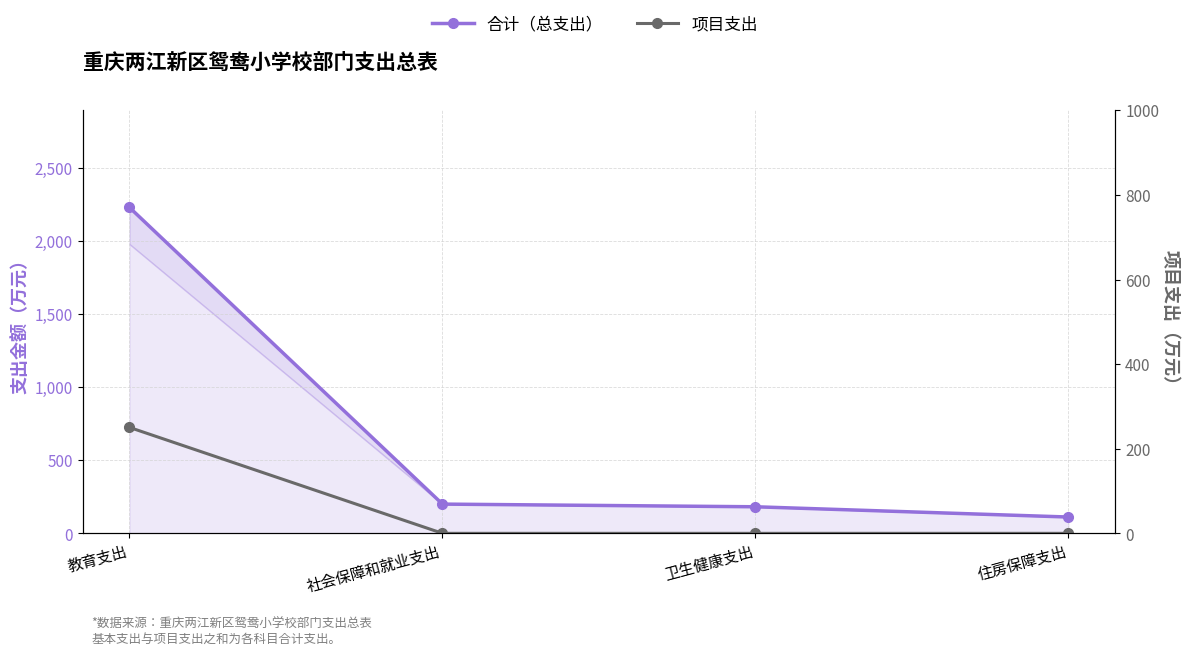

At how many categories does at least one series exceed 789?

1